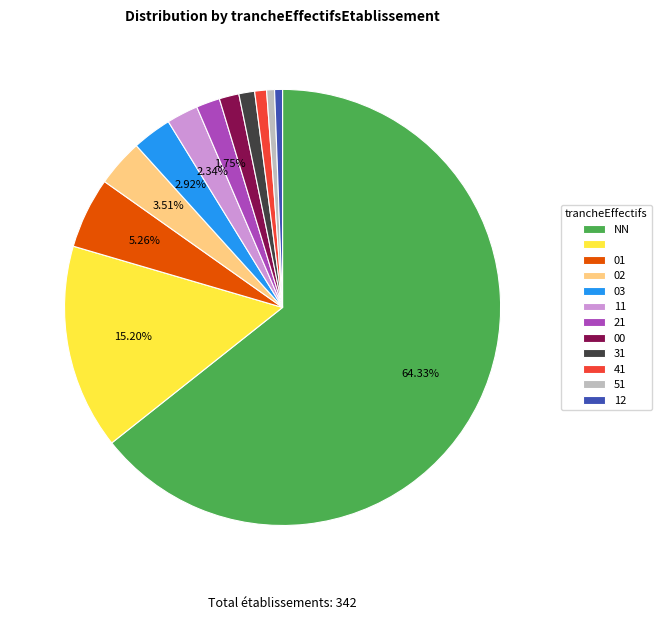

Count the number of slices in the pie.

12